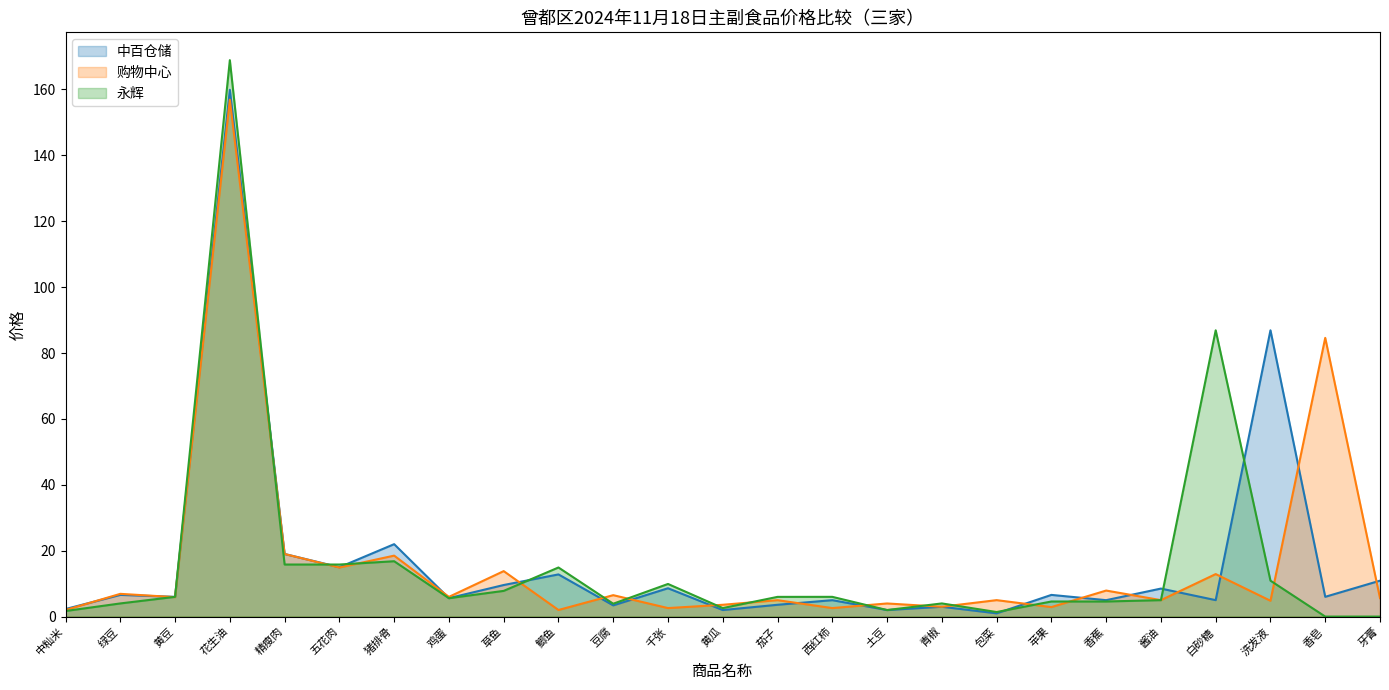

Between 绿豆 and 白砂糖, which is larger?

绿豆